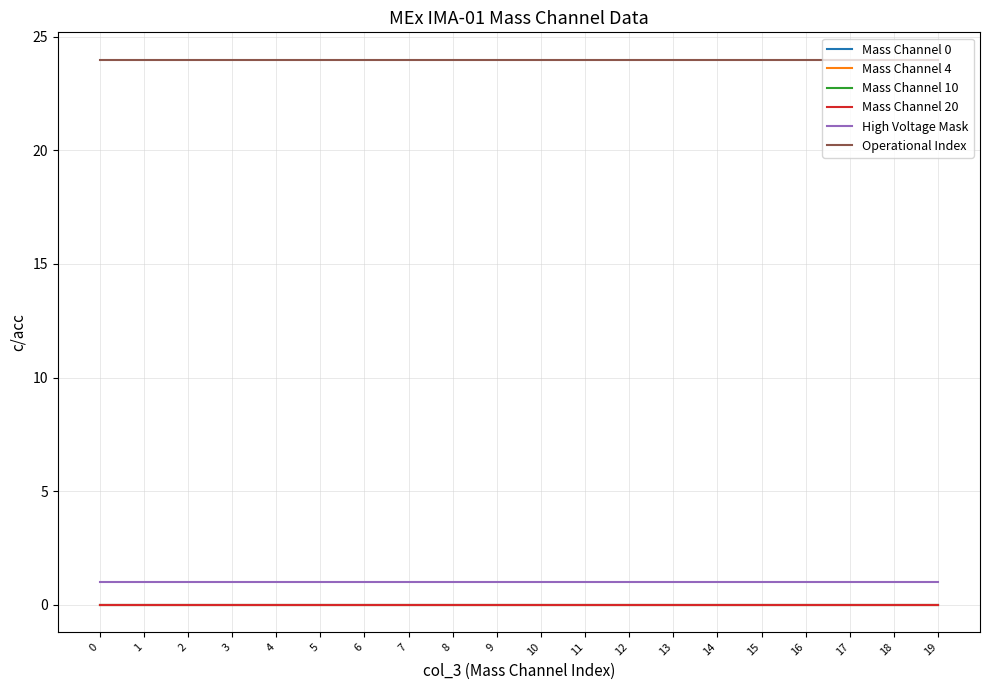

Is this an area chart (filled region under the line)?

No